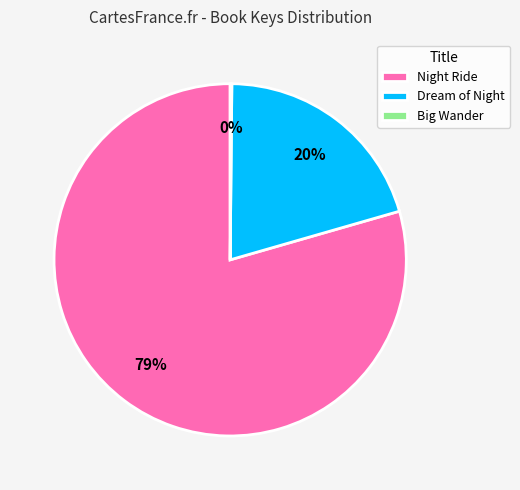

To the nearest percent, what portion does Dream of Night represent?

20%